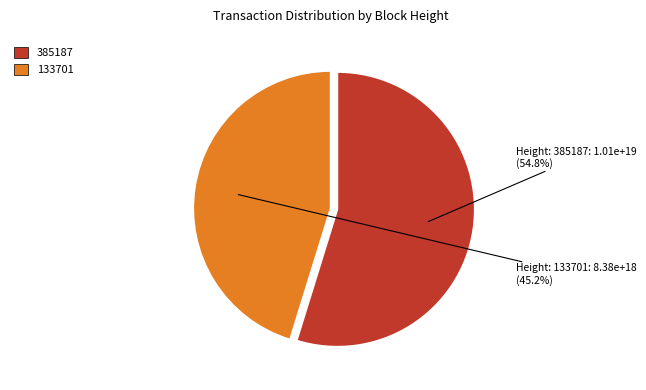

Approximately how many times larger is the value at 385187 compared to 133701?

1.2